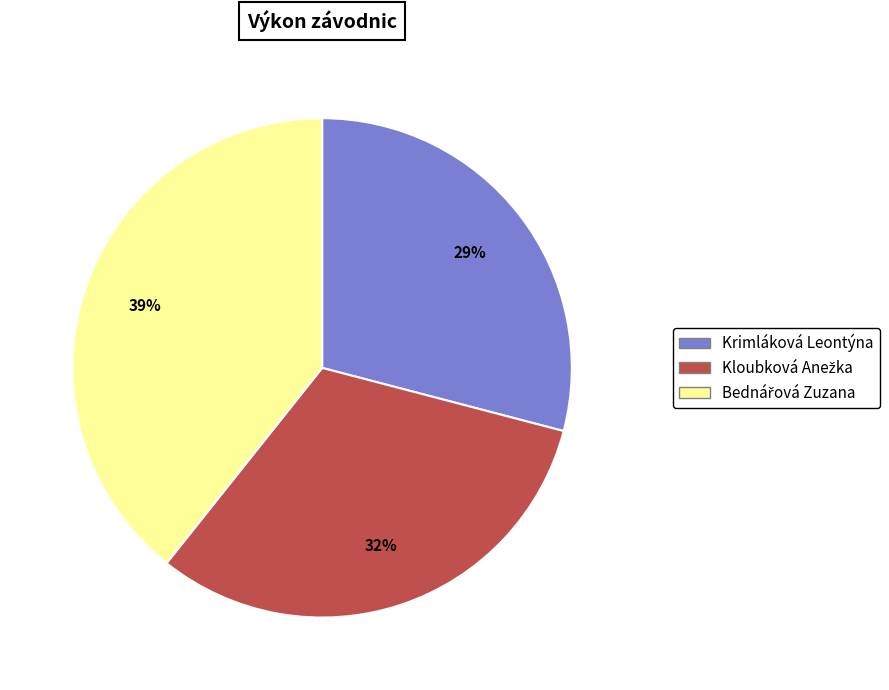

Which category has the smallest portion of the pie?

Krimláková Leontýna